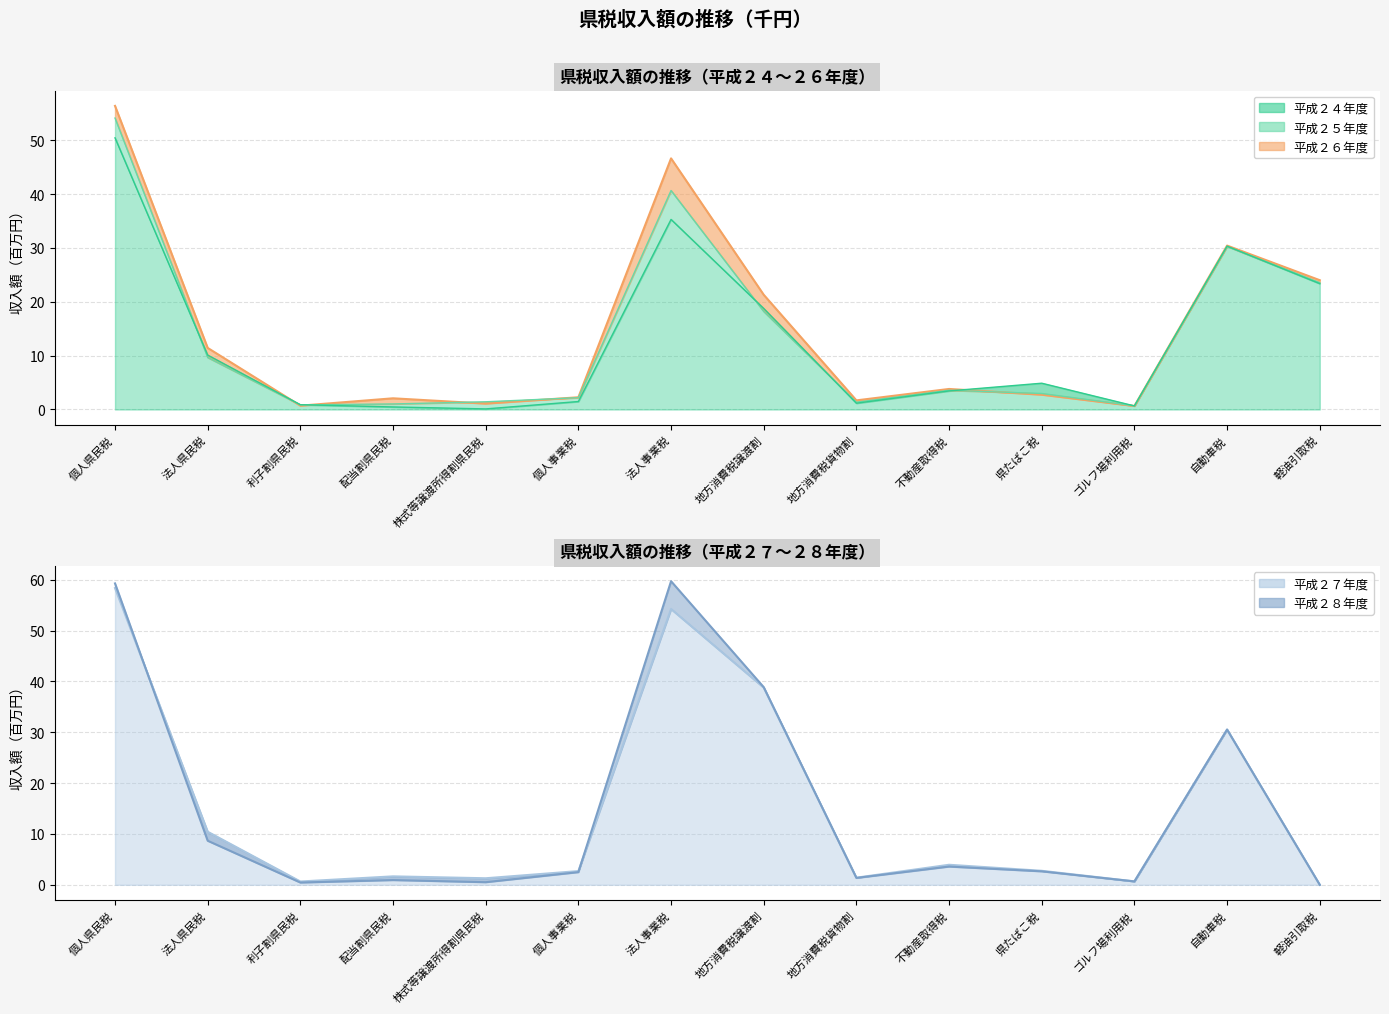

How many lines are shown in the chart?

5